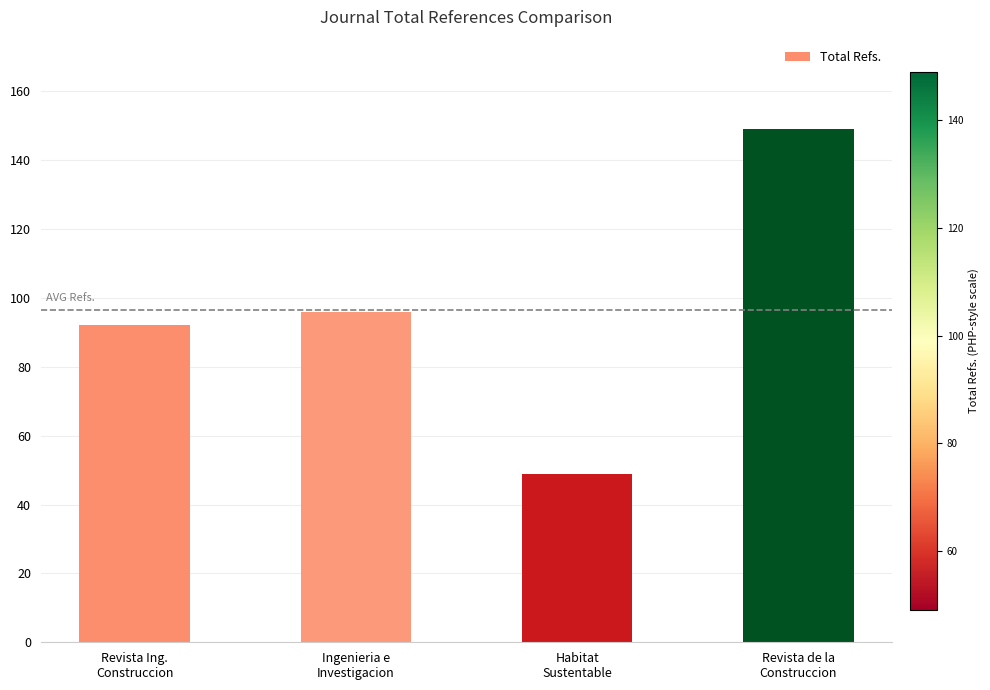

How many values are below 96?

2